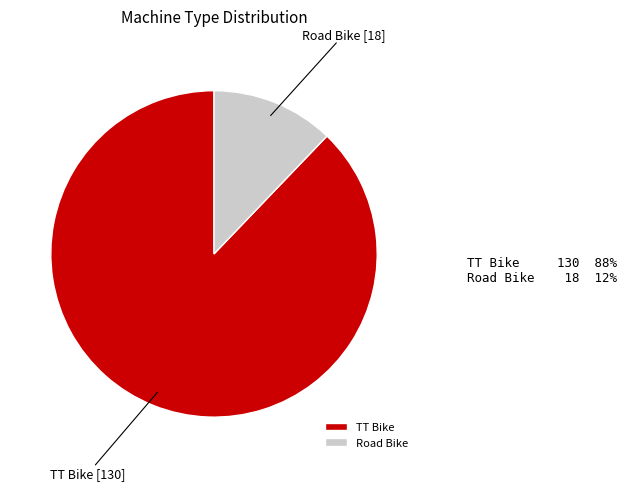

Rank the categories by value from highest to lowest.

TT Bike, Road Bike